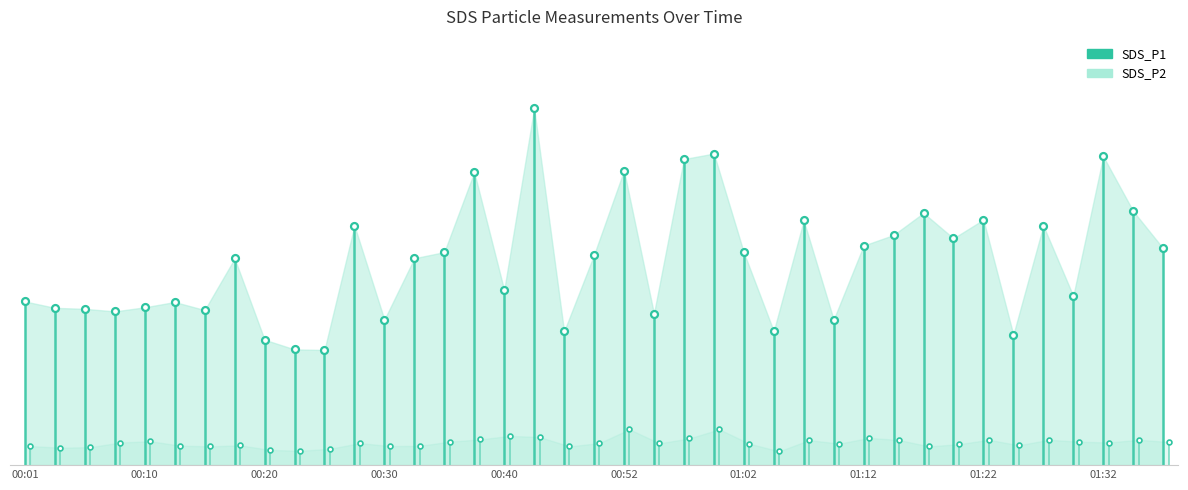

How many values in the SDS_P1 series exceed 18?

21